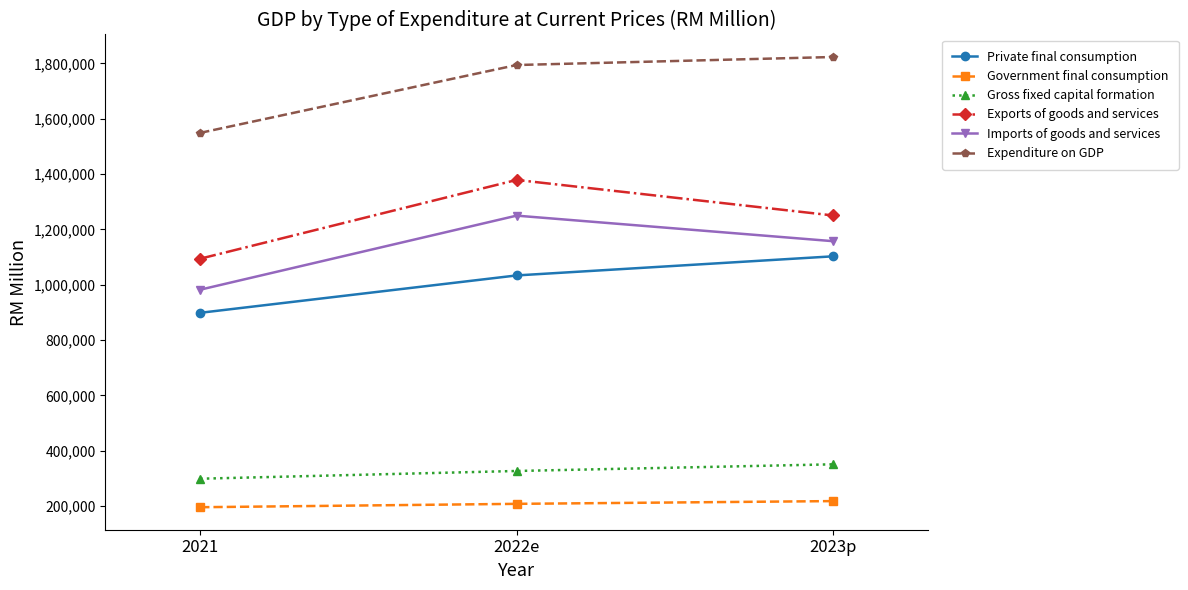

True or false: Exports of goods and services has a value of 1250183 at 2023p.

True